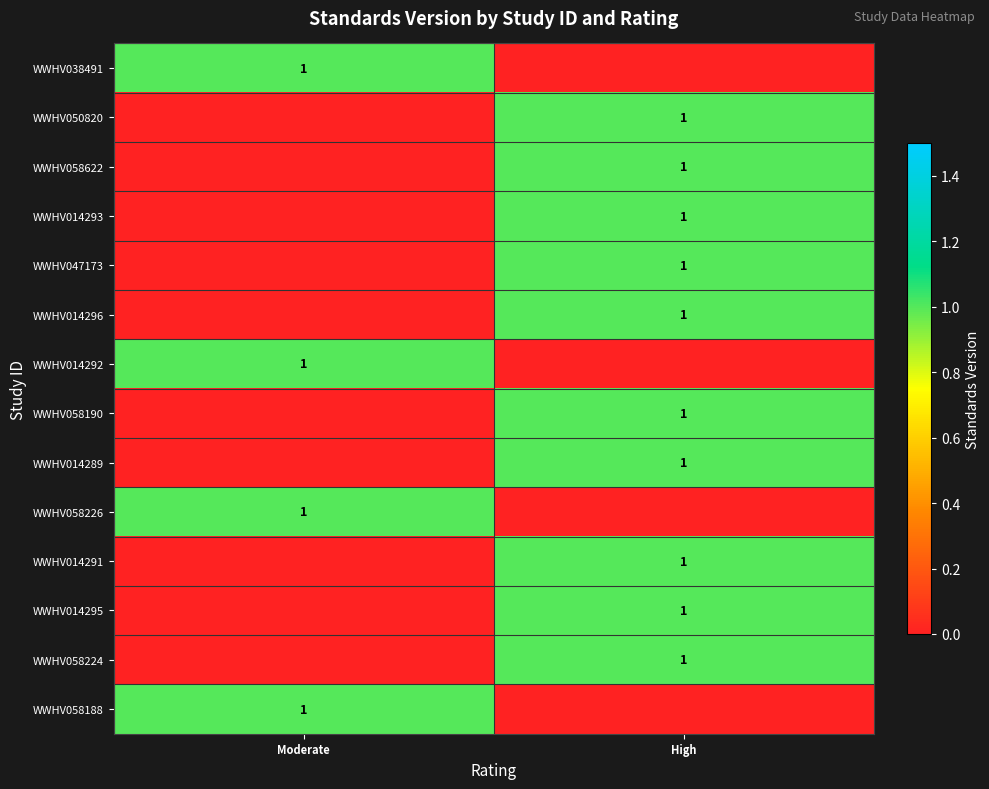

The WWHV038491 series shows 0 at High. True or false?

True